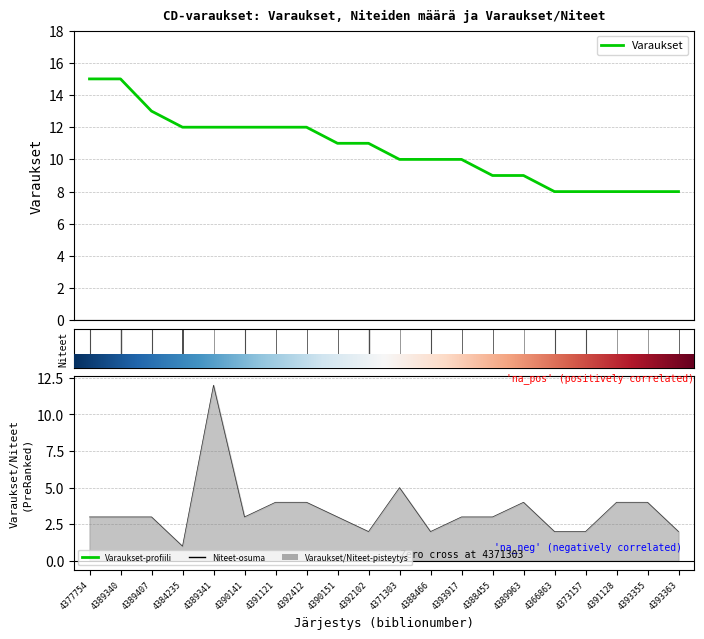

Rank the categories by value from highest to lowest.

4377754, 4389340, 4389407, 4384235, 4389341, 4390141, 4391121, 4392412, 4390151, 4392102, 4371303, 4388466, 4393917, 4388455, 4389963, 4366863, 4373157, 4391128, 4393355, 4393363